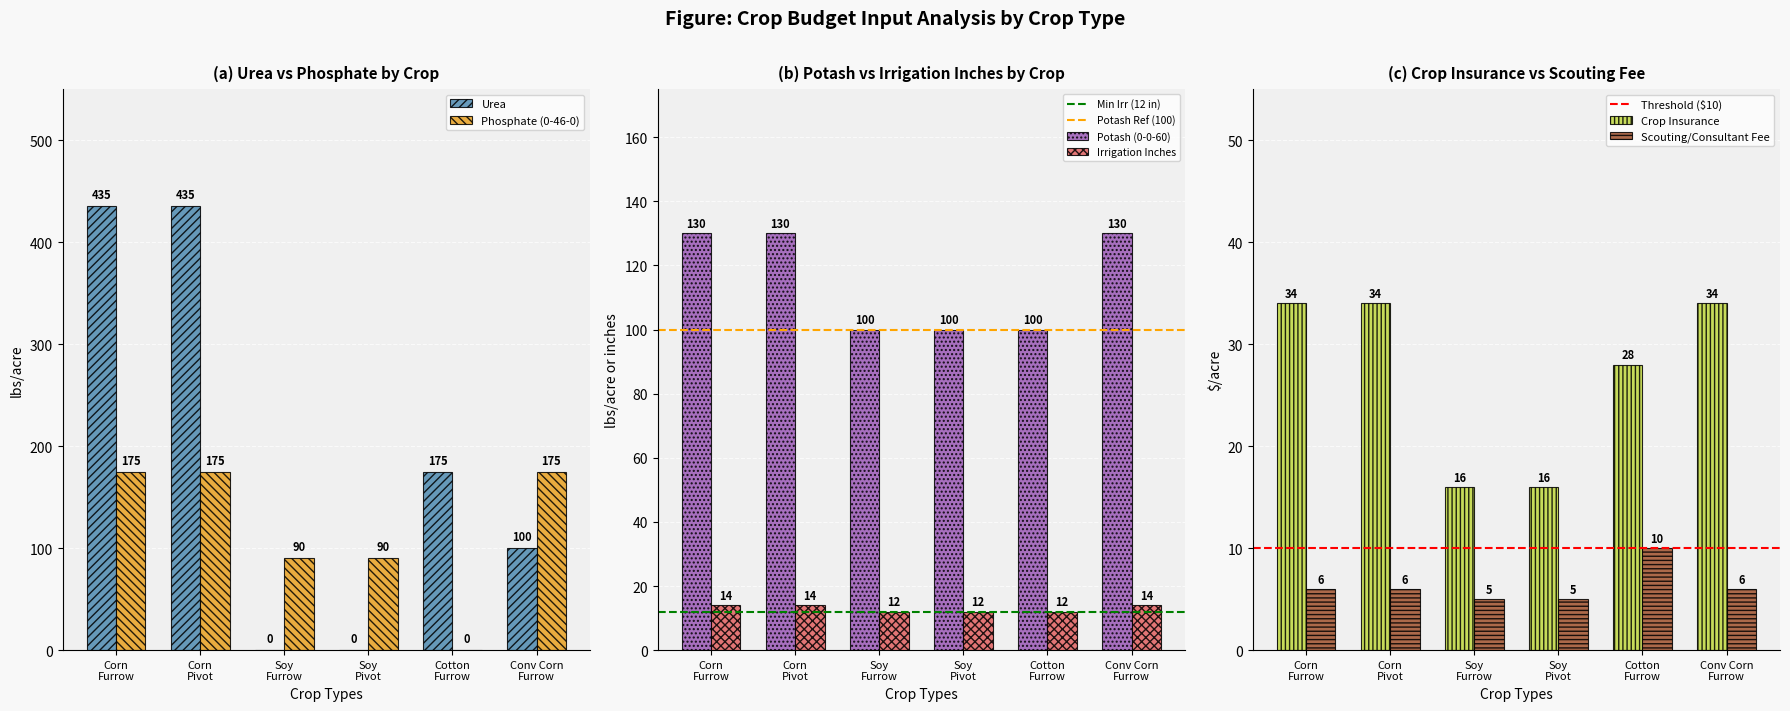

How many bars are there in total?

36